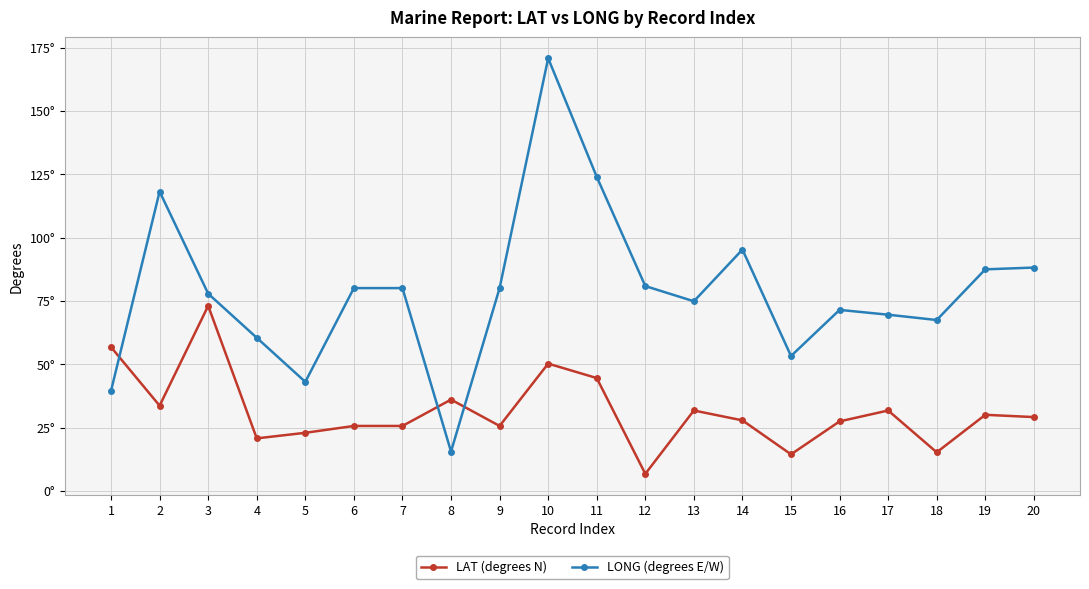

Does the chart have visible grid lines?

Yes